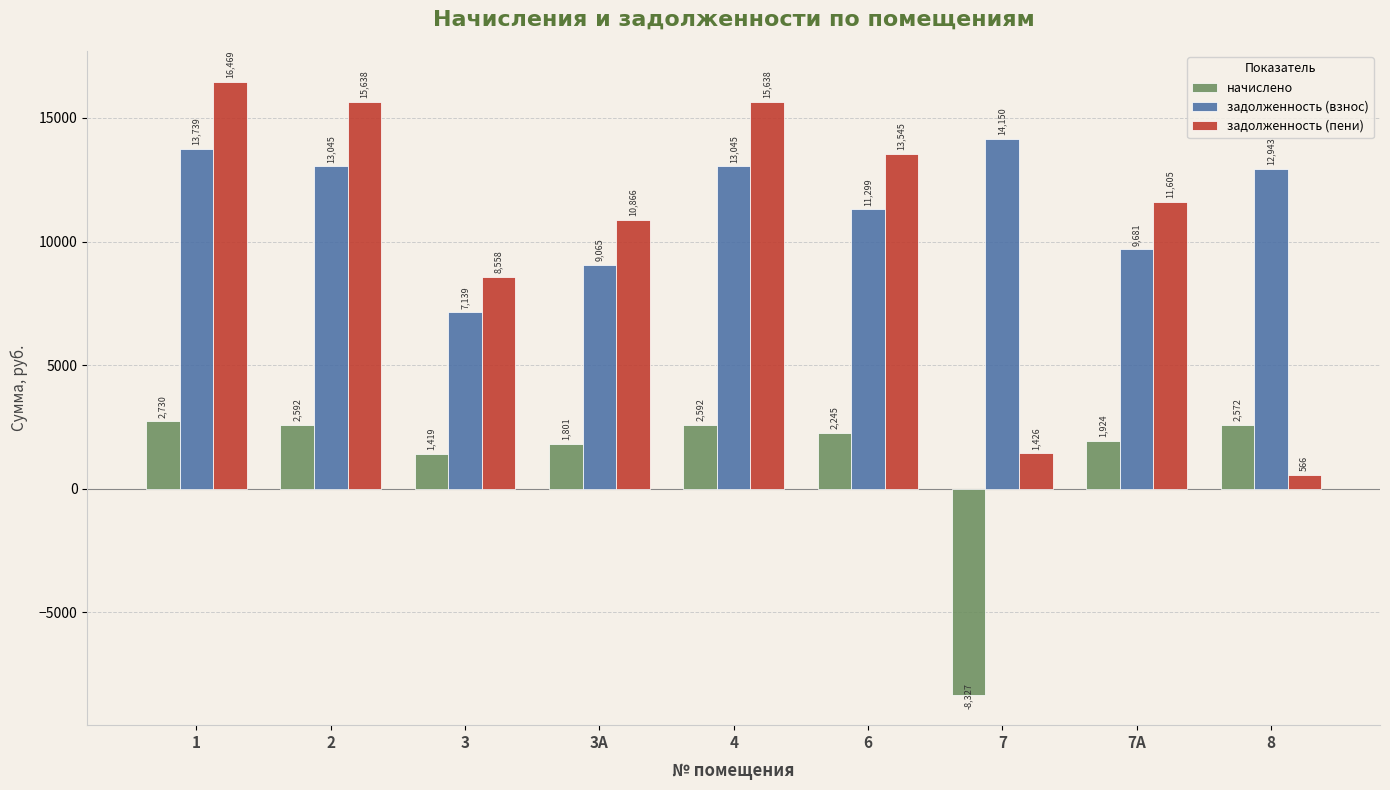

Which series has the largest range (max minus min)?

задолженность (пени)